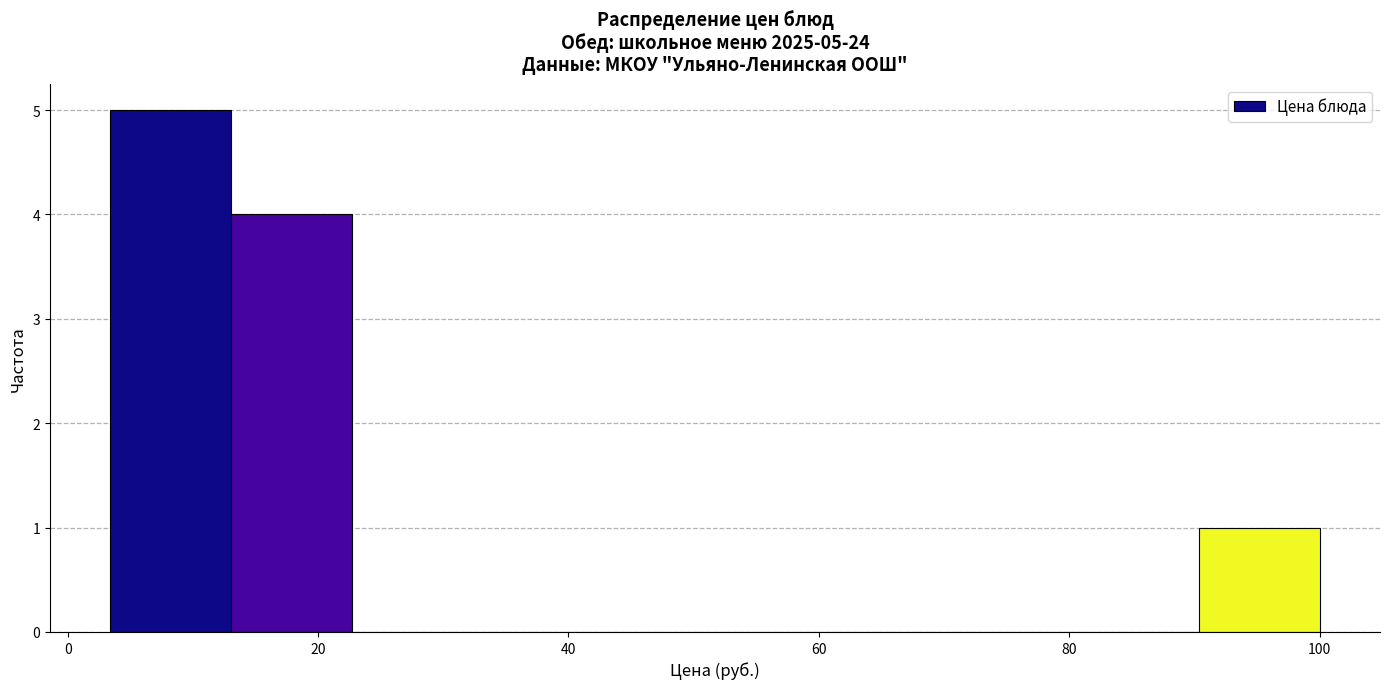

Which range on the x-axis has the tallest bar?

4 to 14